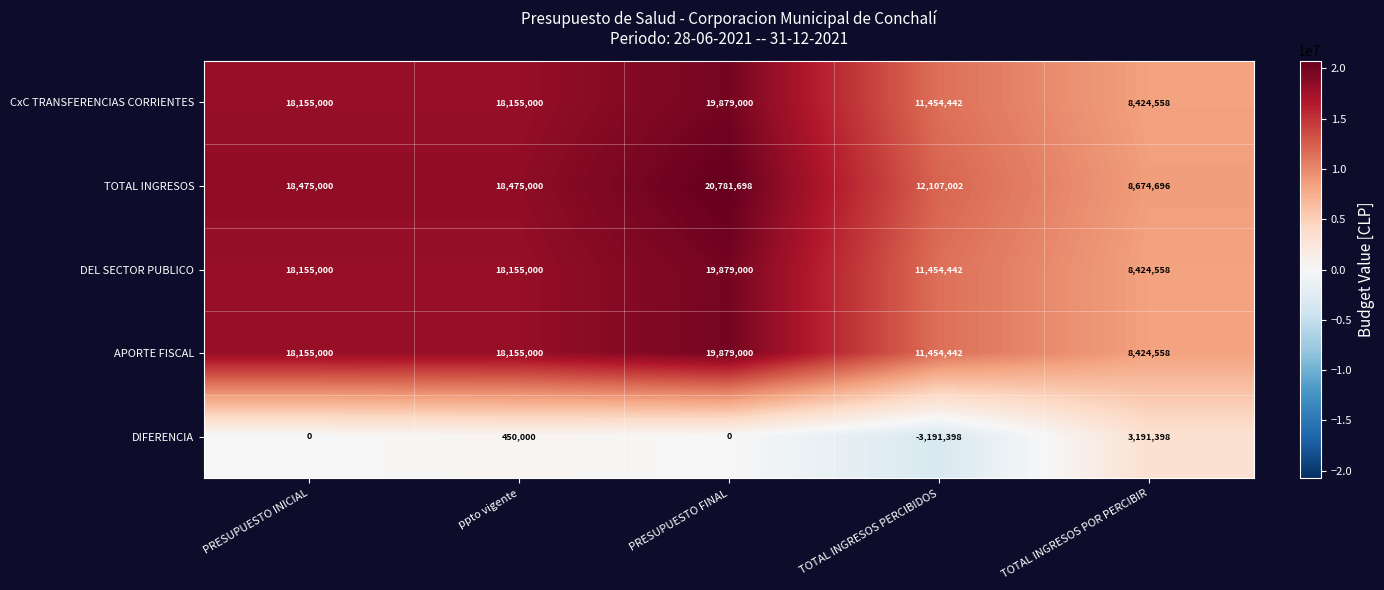

Which series has the largest range (max minus min)?

TOTAL INGRESOS